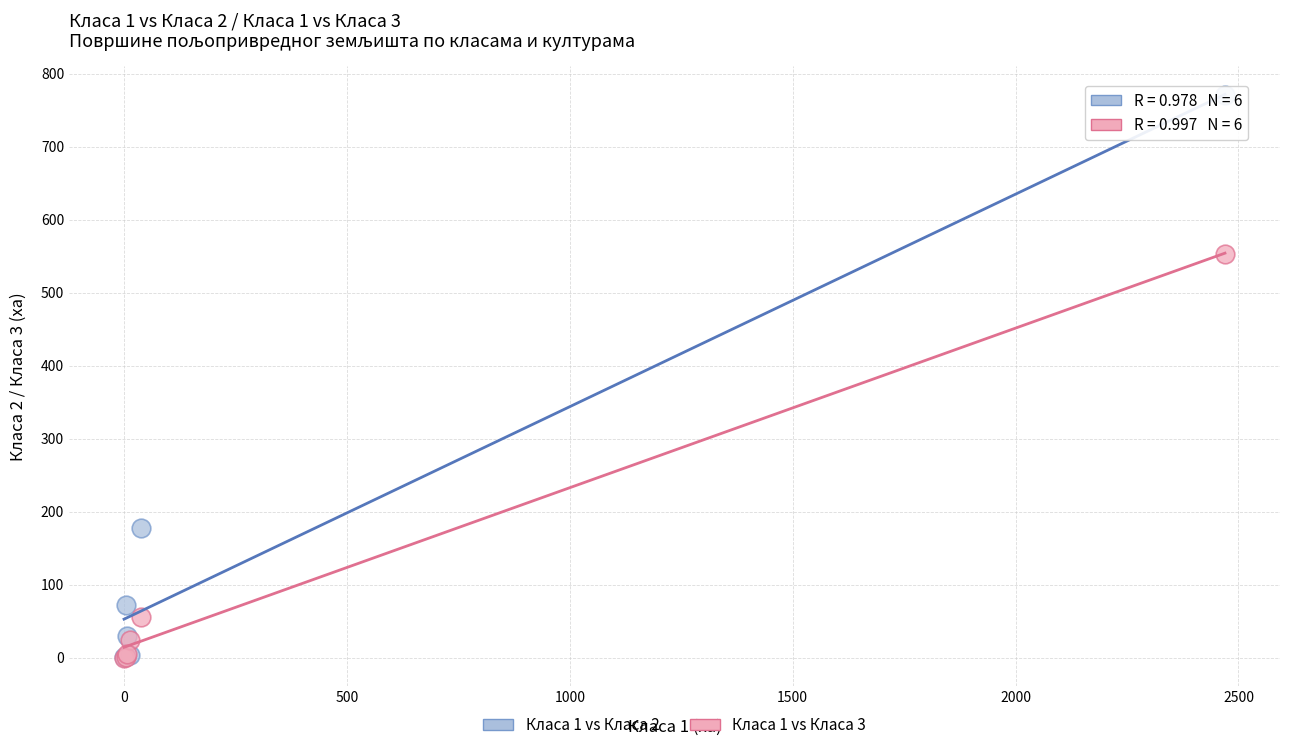

Across all series, what Y value is closest to 385?

553.4